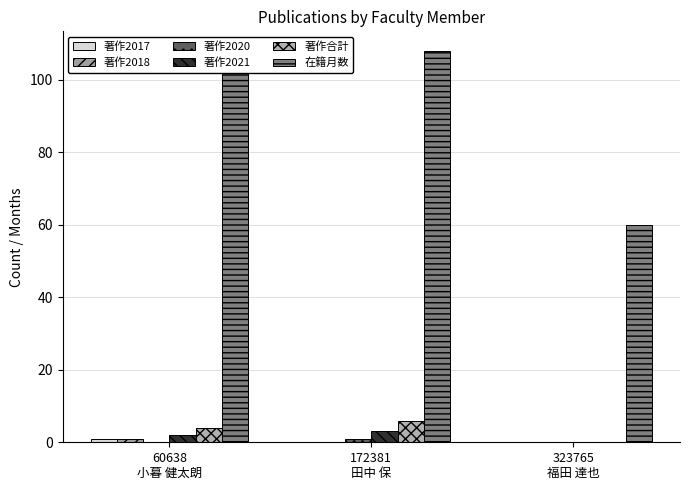

How many bars are there in total?

18